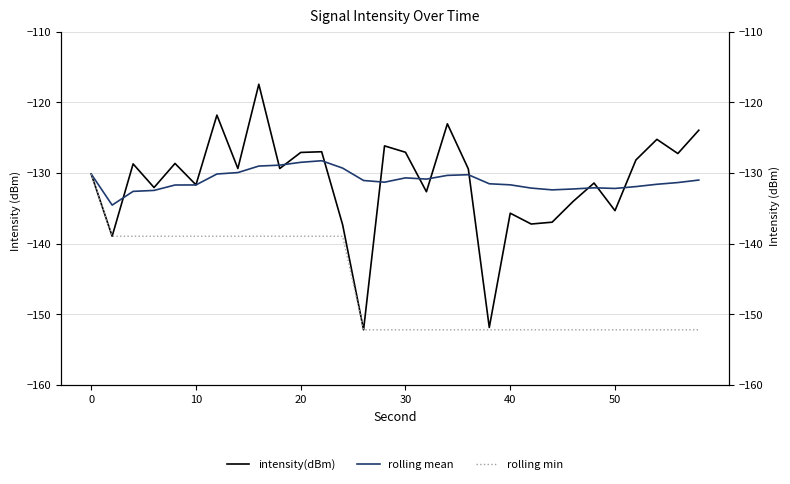

True or false: rolling mean and rolling min intersect in this chart.

False